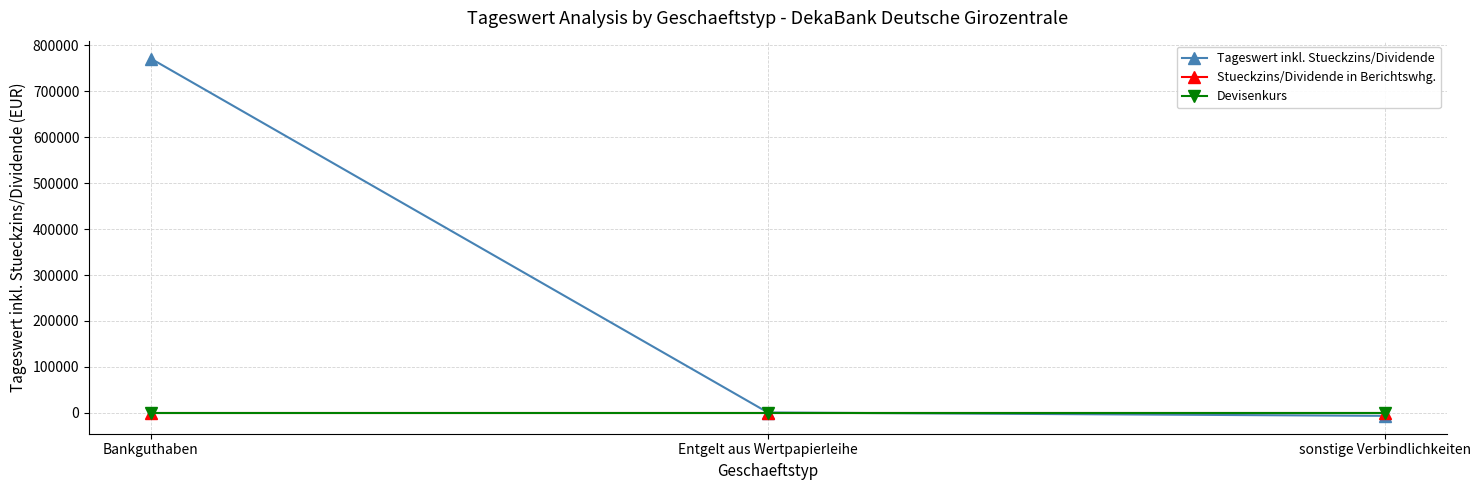

Which series has the widest spread of values?

Tageswert inkl. Stueckzins/Dividende